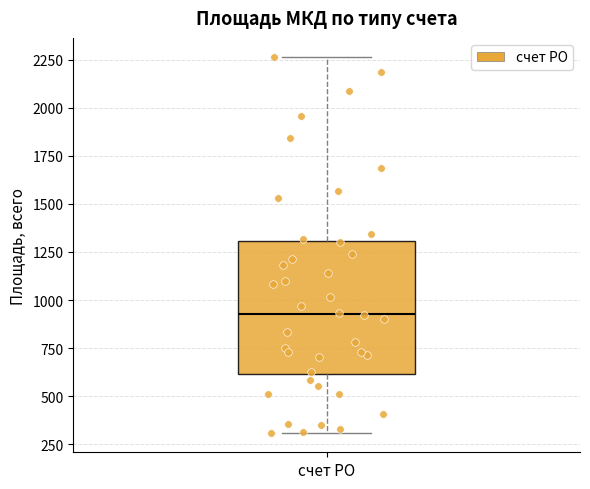

Transcribe this box plot: give where the median line is, the range the box spans, and where the two whiskers end, as read against the y-axis. The values are not printed on the chart, so give them approximately, as read against the axis.

median 950, box 600 to 1300, whiskers 300 to 2250